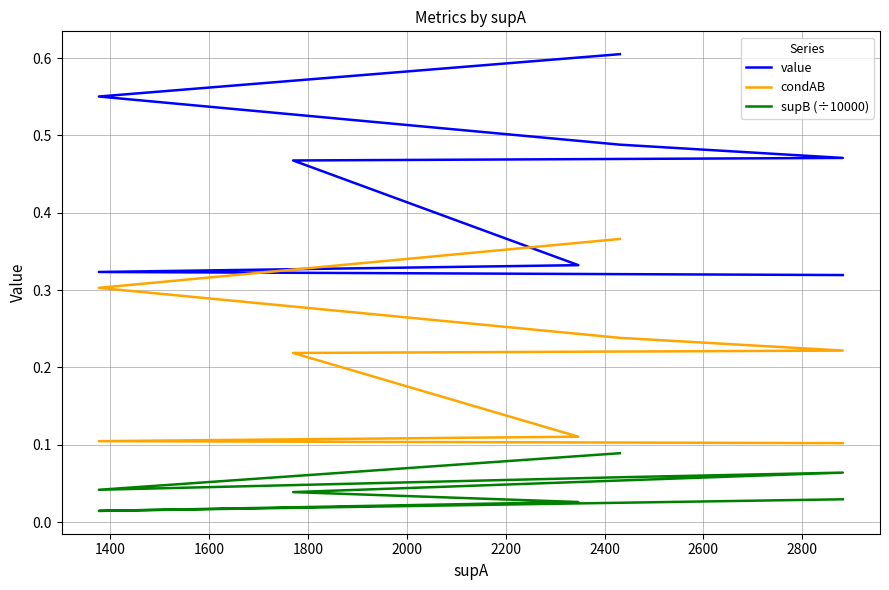

Reading right to left, list all the values displayed in this chart.

value: 0.3	0.3	0.3	0.5	0.5	0.5	0.6	0.6
condAB: 0.1	0.1	0.1	0.2	0.2	0.2	0.3	0.4
supB (÷10000): 0.0	0.0	0.0	0.0	0.1	0.1	0.0	0.1